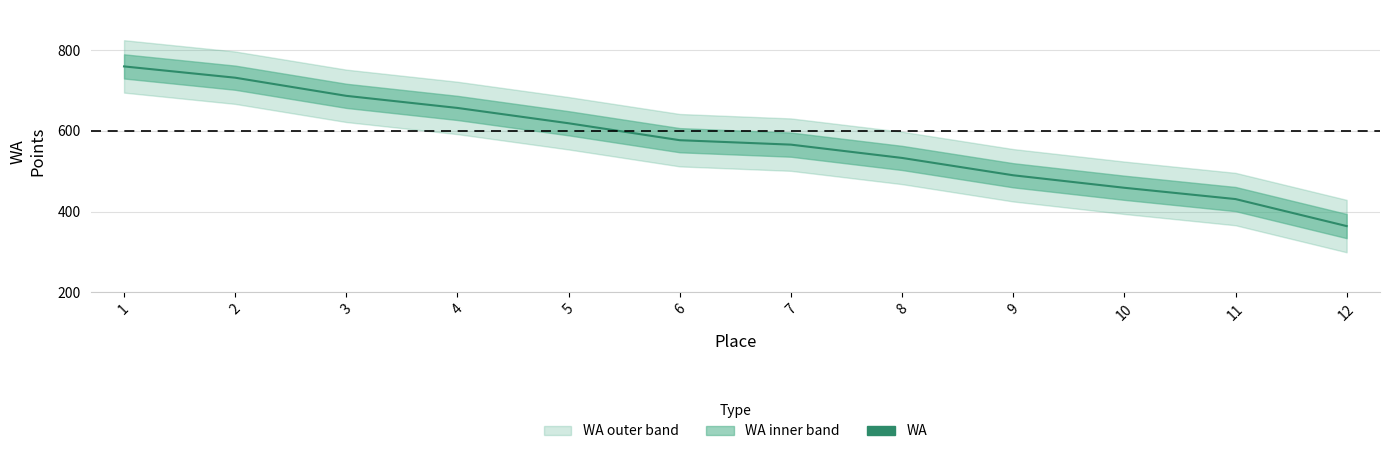

Is it true that the value at 6 is 403?

False